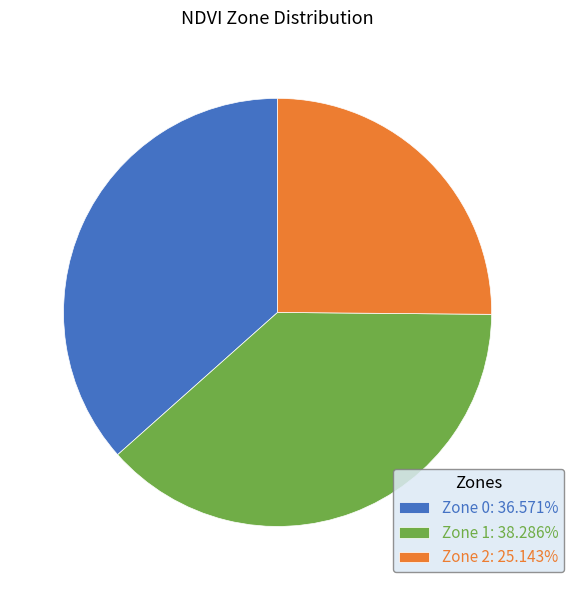

Rank the categories by value from highest to lowest.

Zone 1, Zone 0, Zone 2